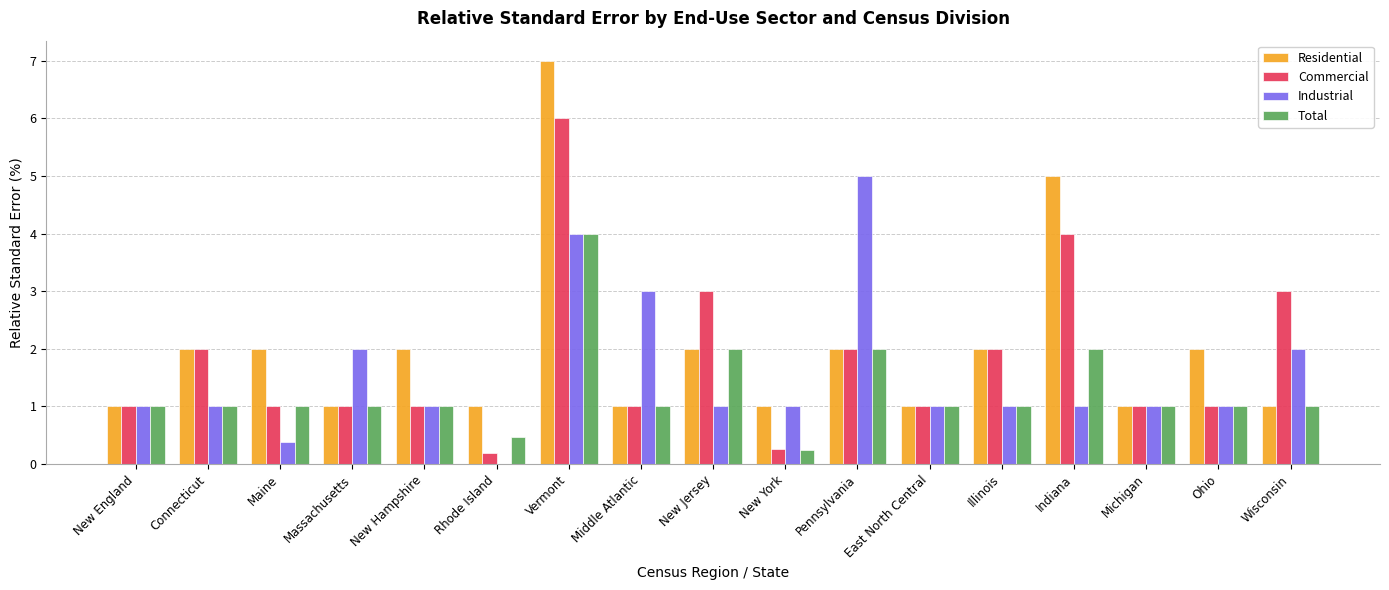

The Commercial series shows 4.0 at Indiana. True or false?

True